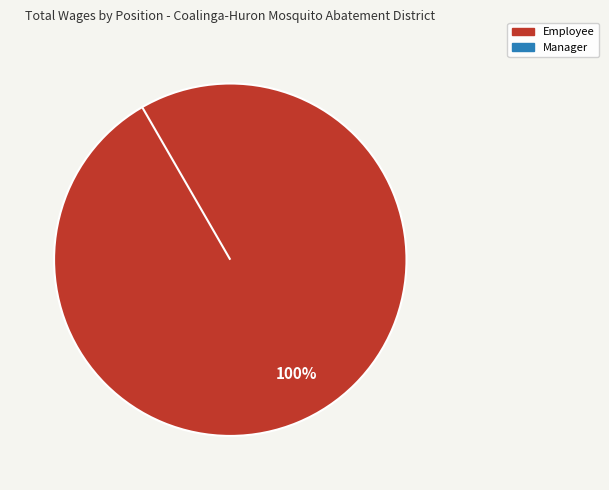

Is it true that Manager is 0% of the pie?

True